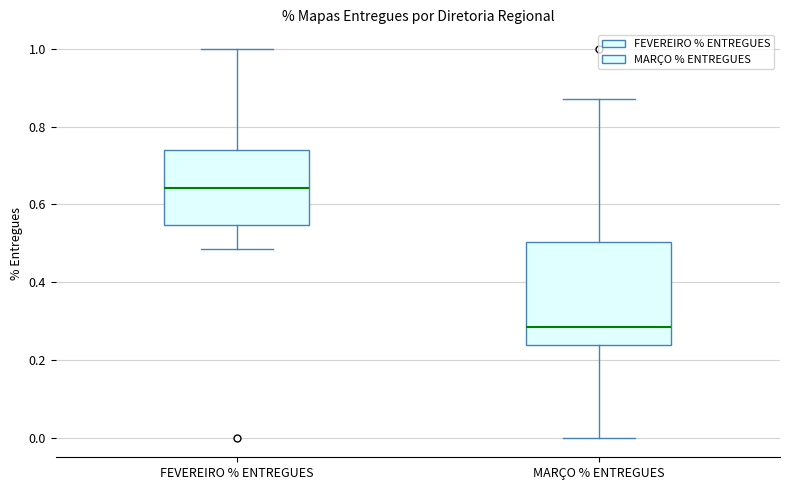

Reading left to right, transcribe this box plot: for each box, give where its median line is, the range the box spans, and where its two whiskers end, as read against the y-axis. The values are not printed on the chart, so give them approximately, as read against the axis.

FEVEREIRO % ENTREGUES: median 0.64, box 0.54 to 0.74, whiskers 0.48 to 1.00
MARÇO % ENTREGUES: median 0.28, box 0.24 to 0.50, whiskers 0.00 to 0.88